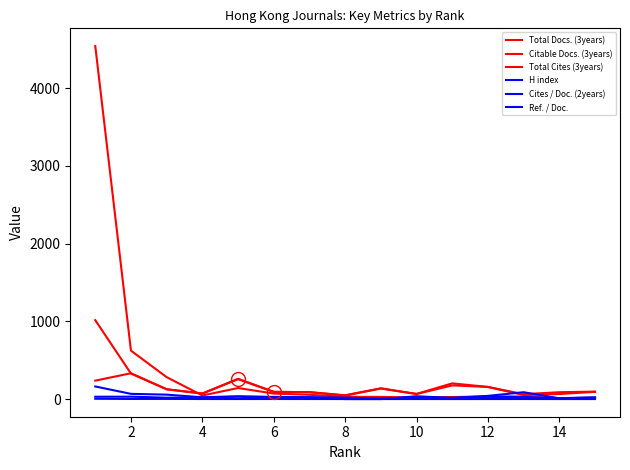

Which category has the lowest value in the Citable Docs. (3years) series?

8